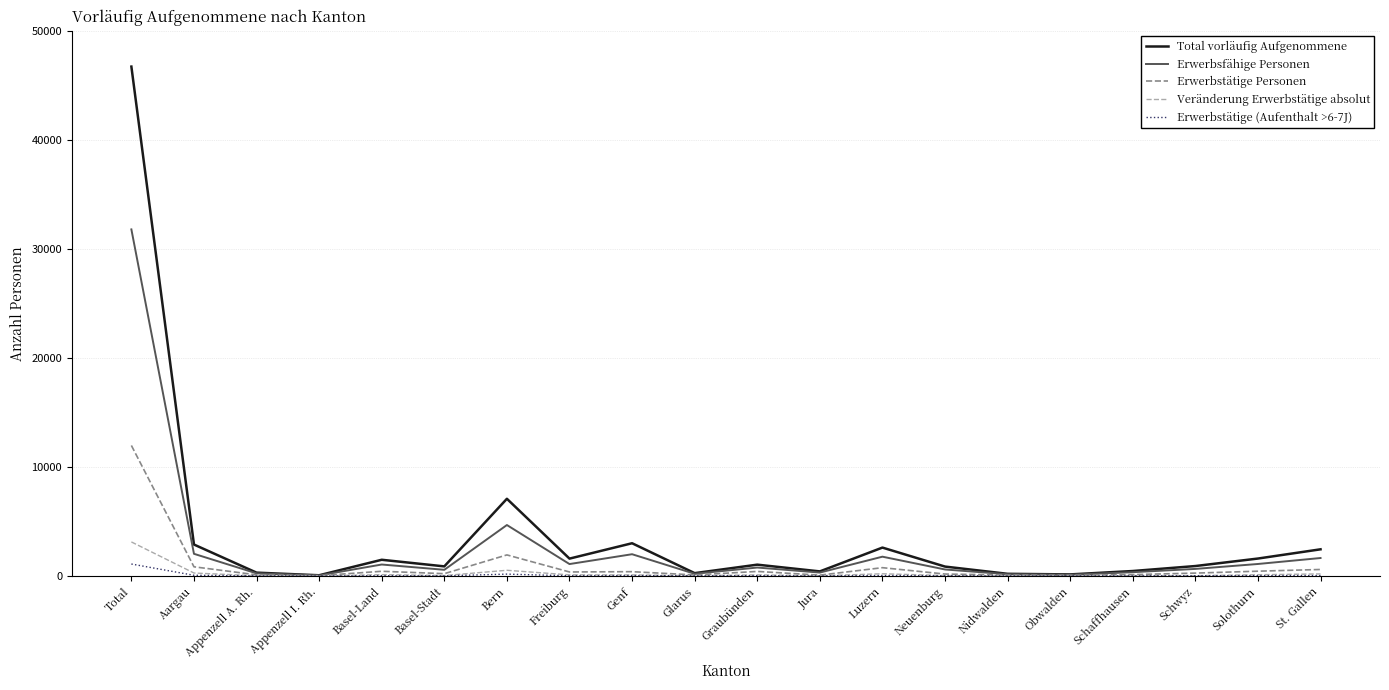

The Erwerbsfähige Personen series shows 1101 at Freiburg. True or false?

True